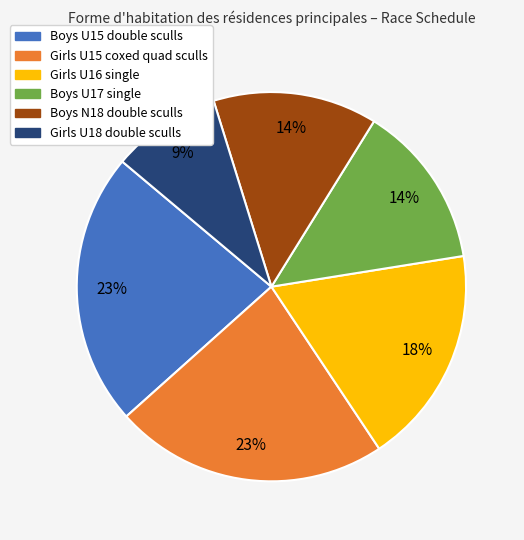

To the nearest percent, what is the average slice percentage?

17%